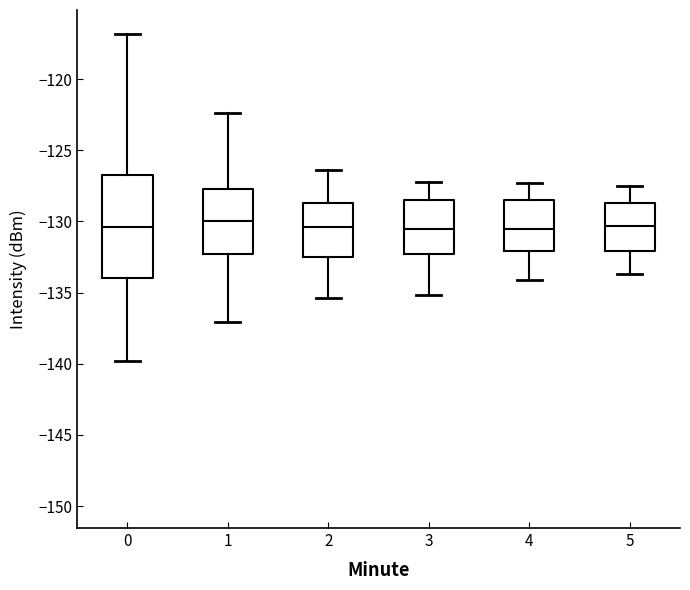

Reading left to right, read every box against the y-axis: the position of its median line, the range the box covers, and the ends of its whiskers. The values are not printed on the chart, so give them approximately, as read against the axis.

0: median -130.5, box -134.0 to -126.5, whiskers -140.0 to -117.0
1: median -130.0, box -132.5 to -127.5, whiskers -137.0 to -122.5
2: median -130.5, box -132.5 to -128.5, whiskers -135.5 to -126.5
3: median -130.5, box -132.5 to -128.5, whiskers -135.0 to -127.0
4: median -130.5, box -132.0 to -128.5, whiskers -134.0 to -127.5
5: median -130.5, box -132.0 to -128.5, whiskers -133.5 to -127.5